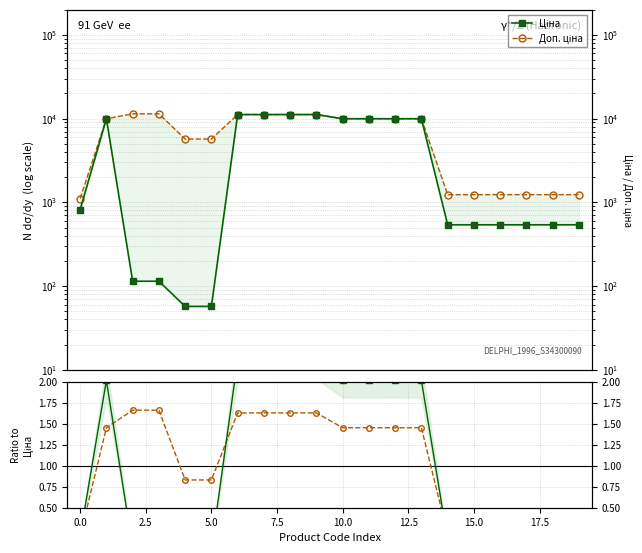

What is the label of the 9th point from the right?

11